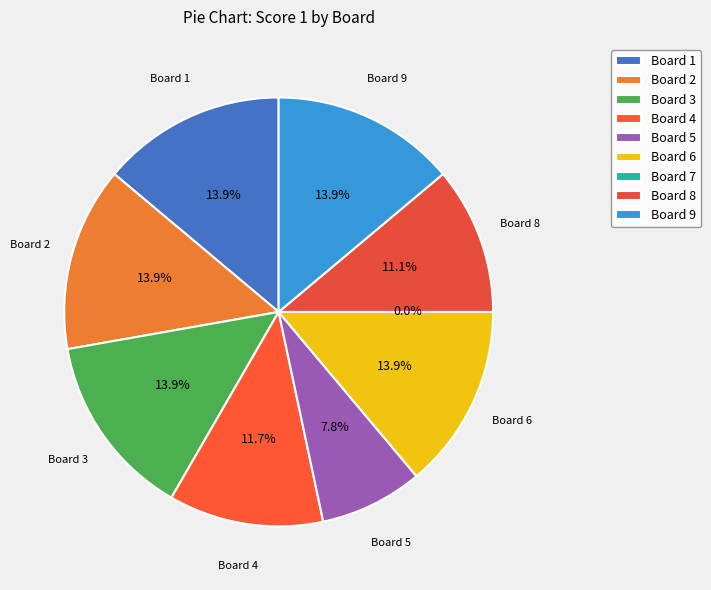

The Board 4 slice represents 12% of the pie. True or false?

True